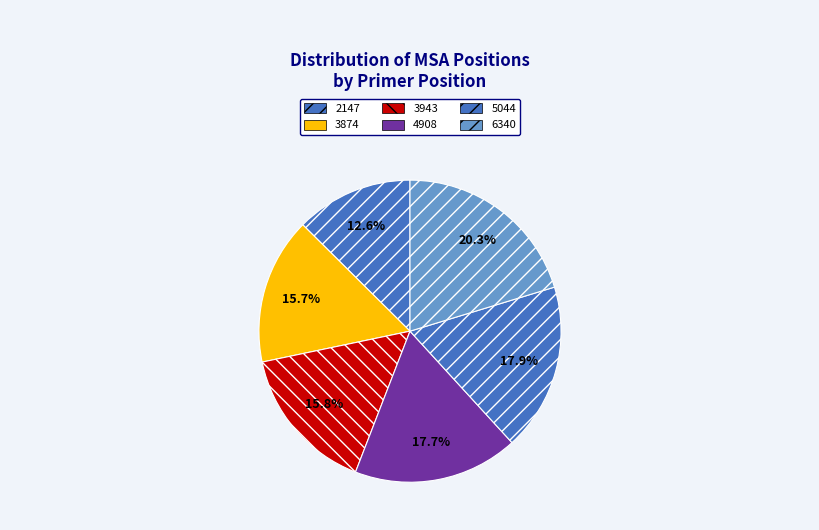

How many slices are in this pie chart?

6